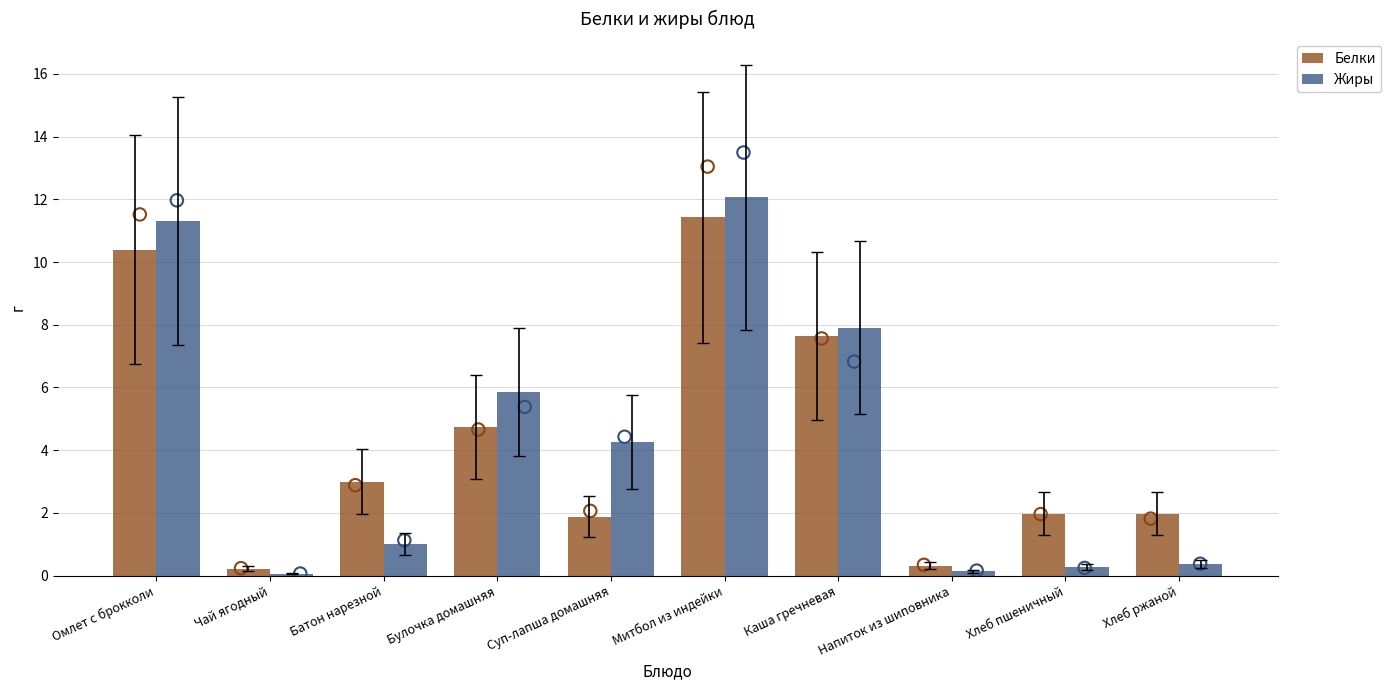

Which series contains the highest Y value?

Жиры